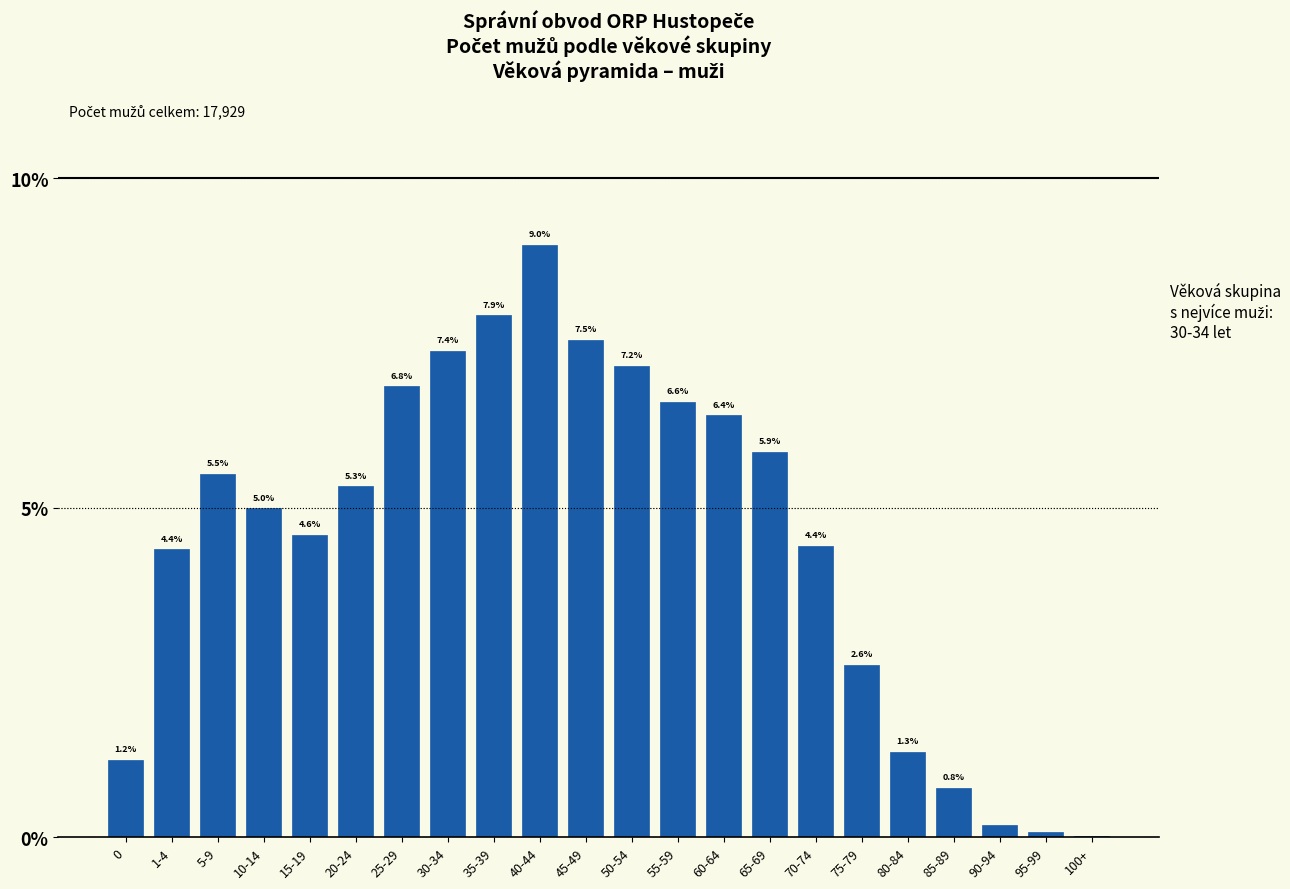

Approximately how many times larger is the value at 60-64 compared to 25-29?

0.9